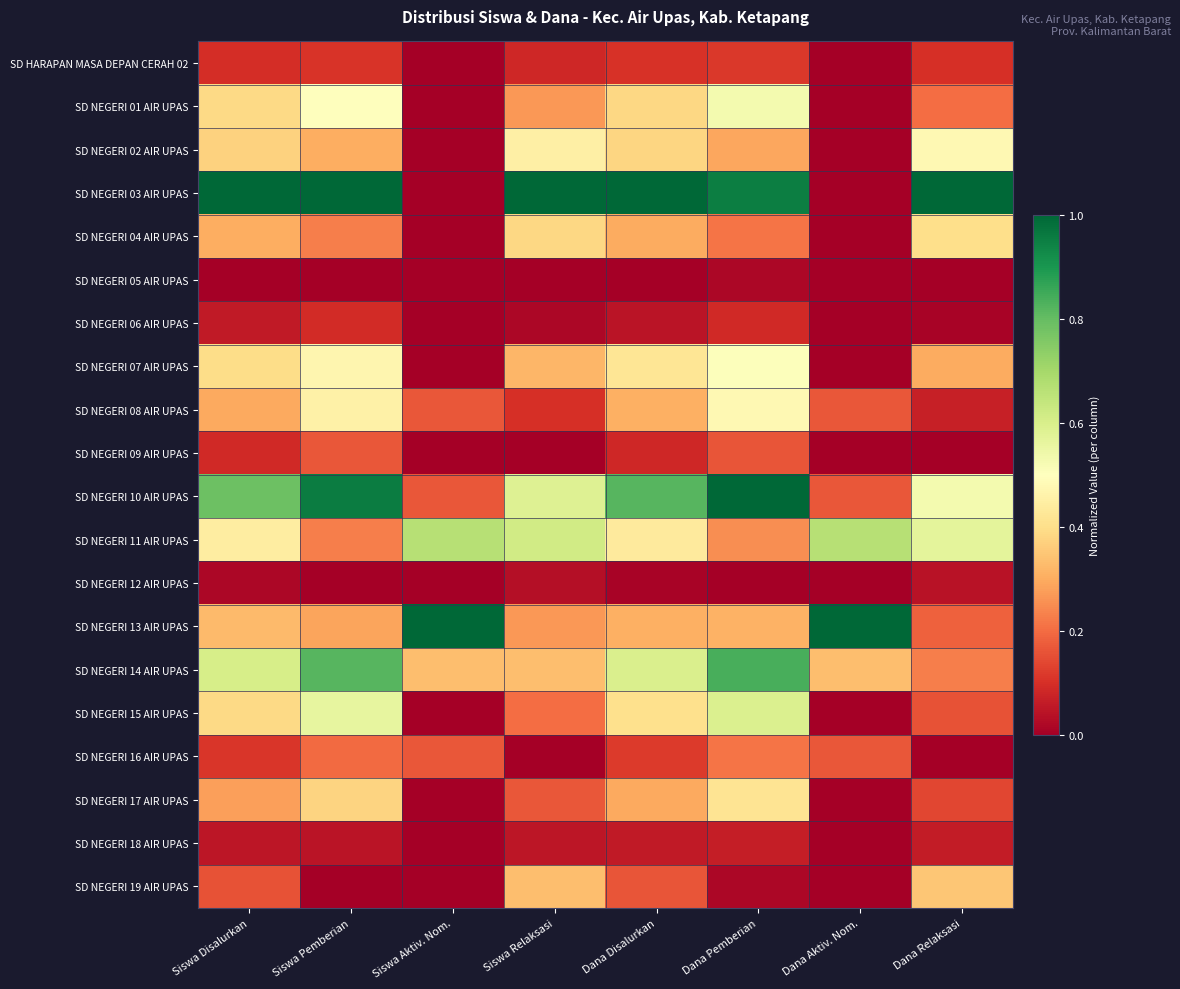

Which series has the largest range (max minus min)?

SD NEGERI 03 AIR UPAS